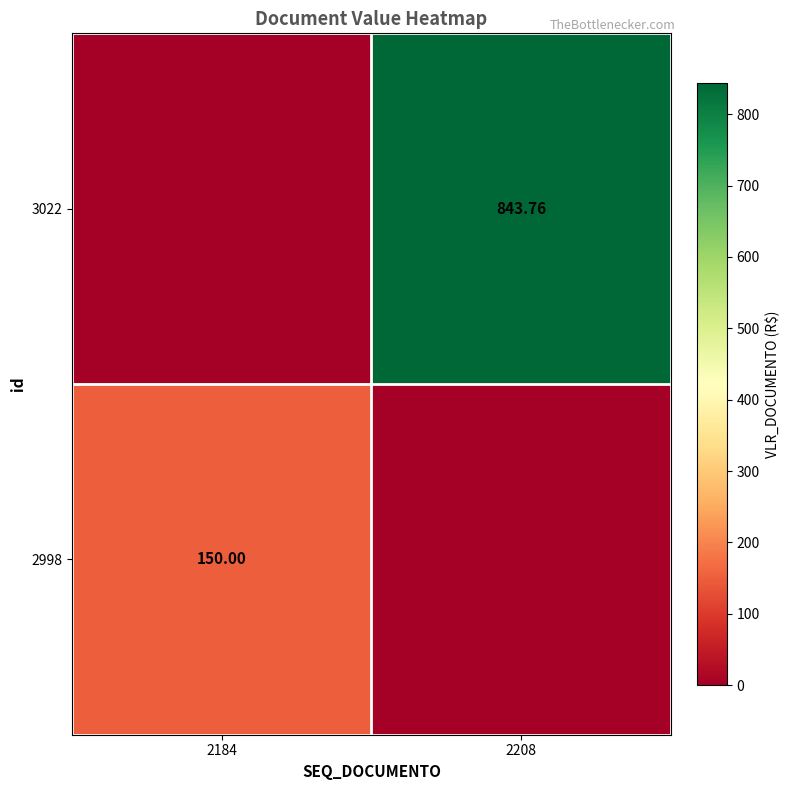

Where does the 3022 series first go above 843?

2208